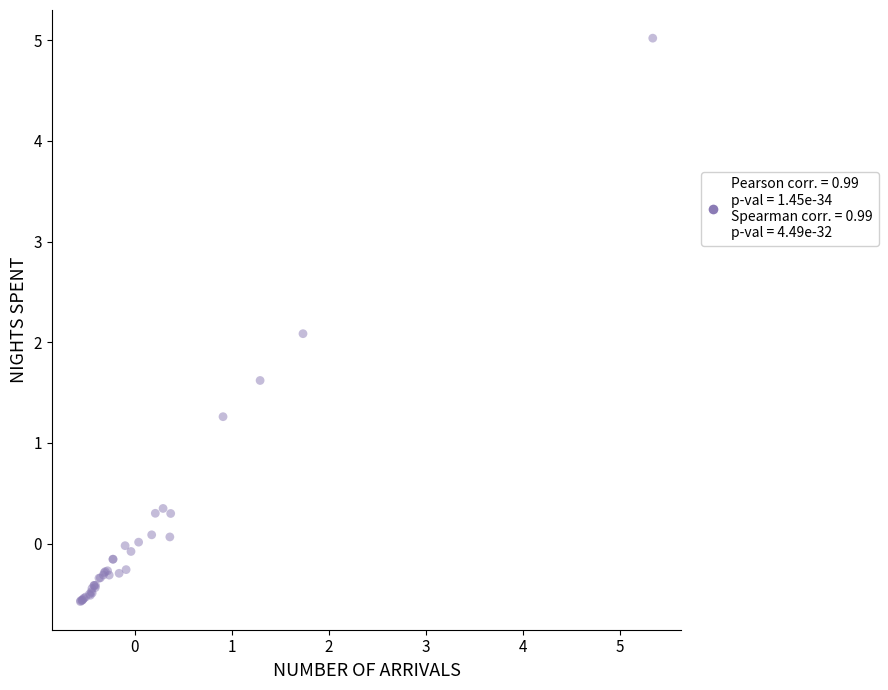

What Y value in the scatter plot is closest to 2?

2.1